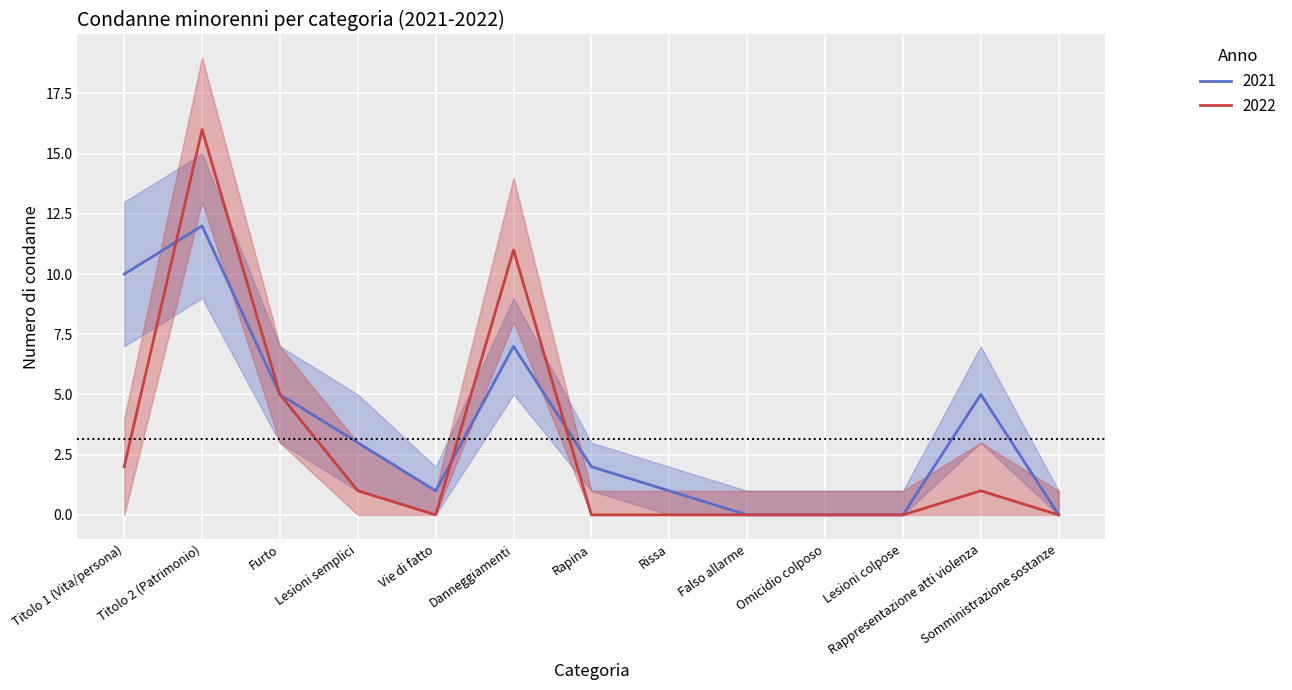

What is the total value across all series at Danneggiamenti?

18